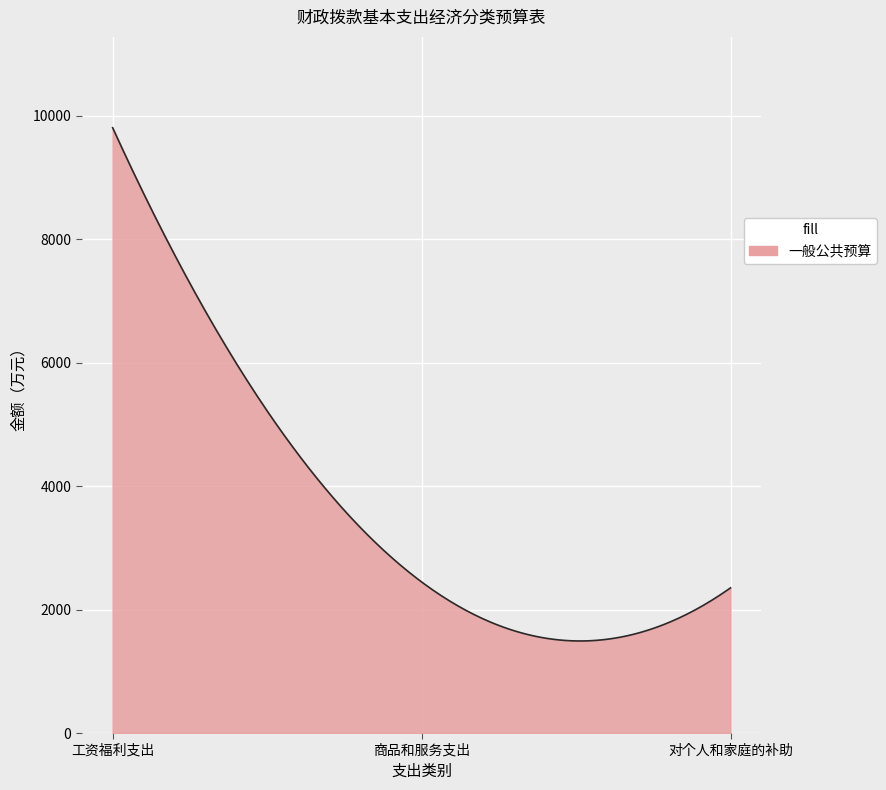

What is the sum of all values?

1099728.3